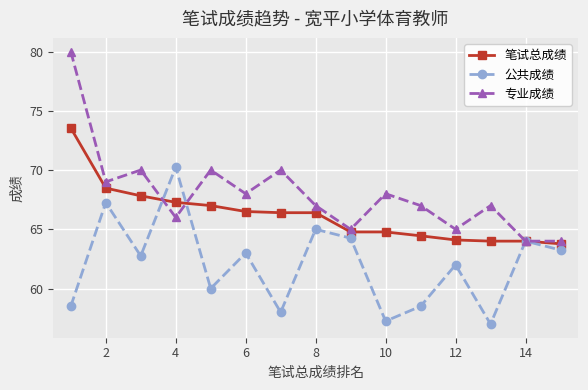

Which series has the largest range (max minus min)?

专业成绩